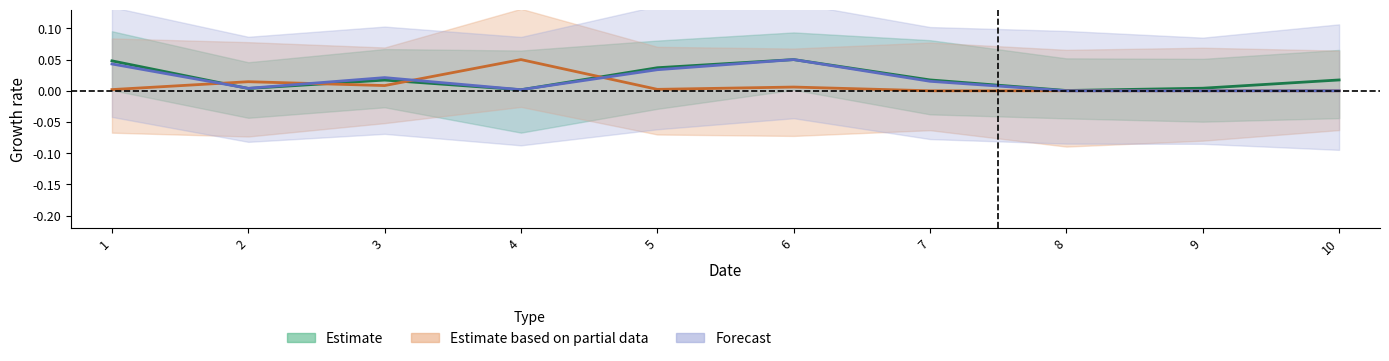

Rank the series by their average value, from lowest to highest.

Estimate based on partial data, Forecast, Estimate